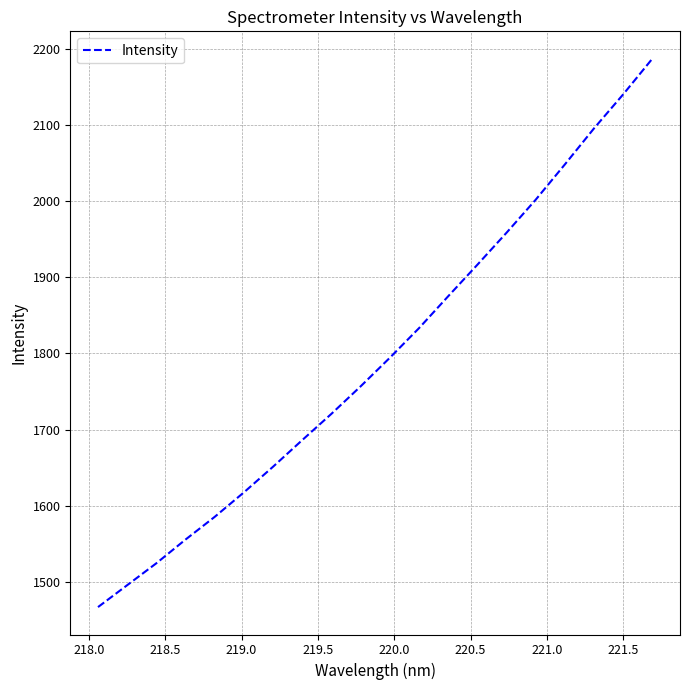

What is the difference between the maximum and minimum values?

719.6